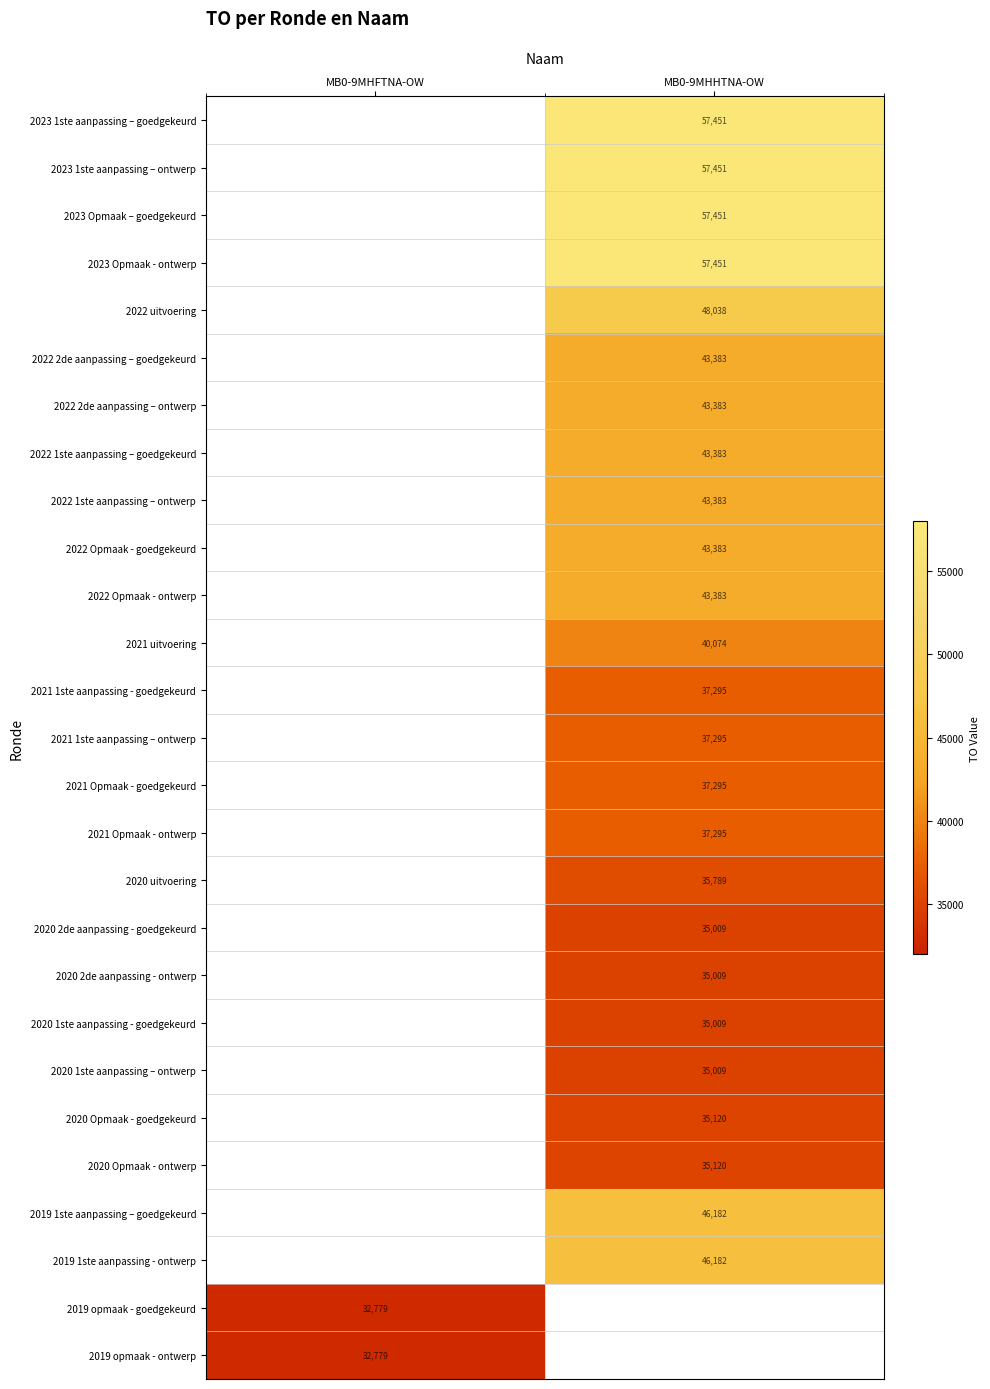

How many series are shown in this chart?

27